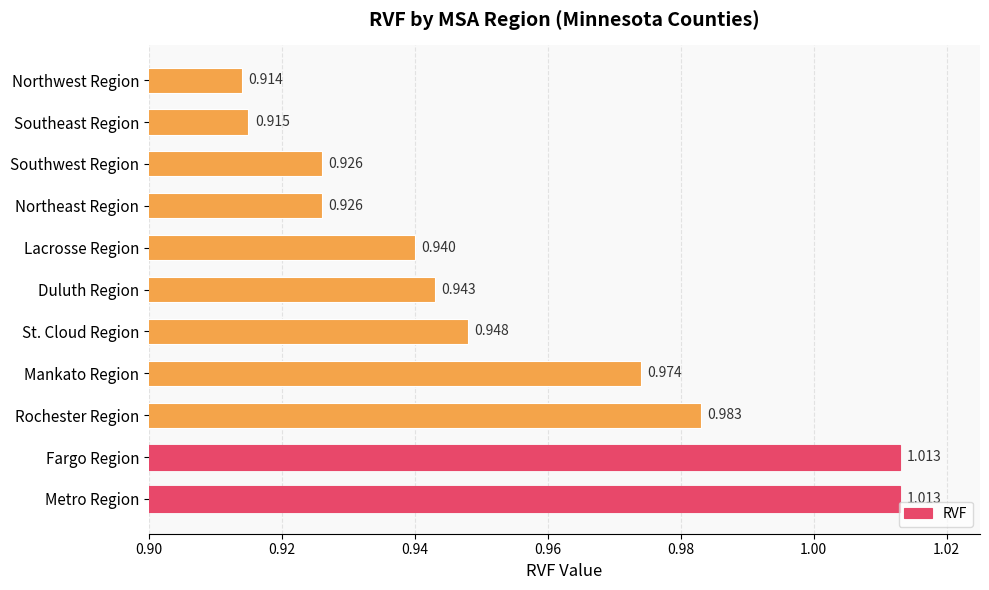

Which has a higher value, Metro Region or Mankato Region?

Metro Region